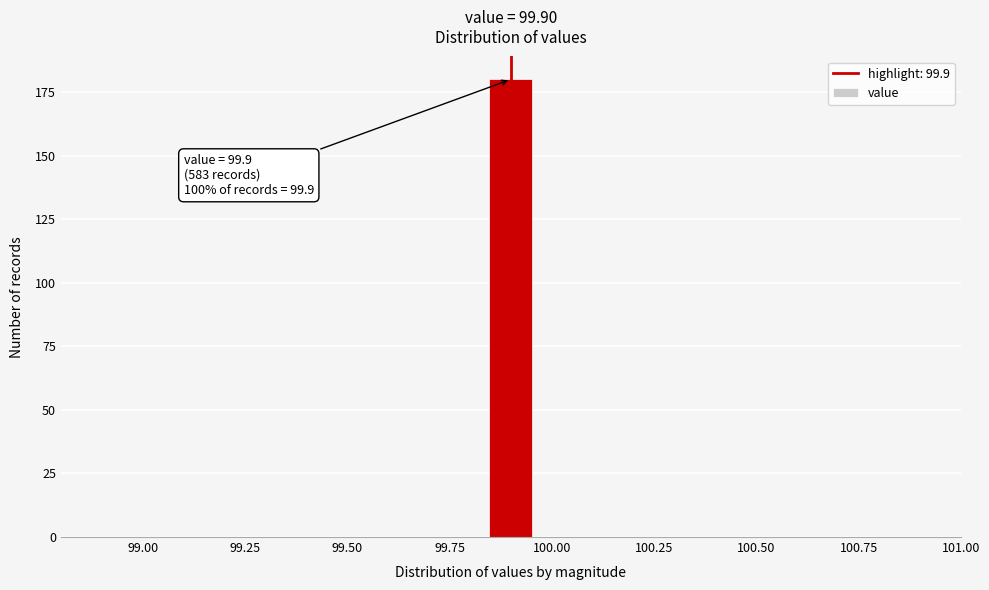

Around what value on the x-axis is the tallest bar? Give the approximate position of its centre, as read against the axis.

99.90